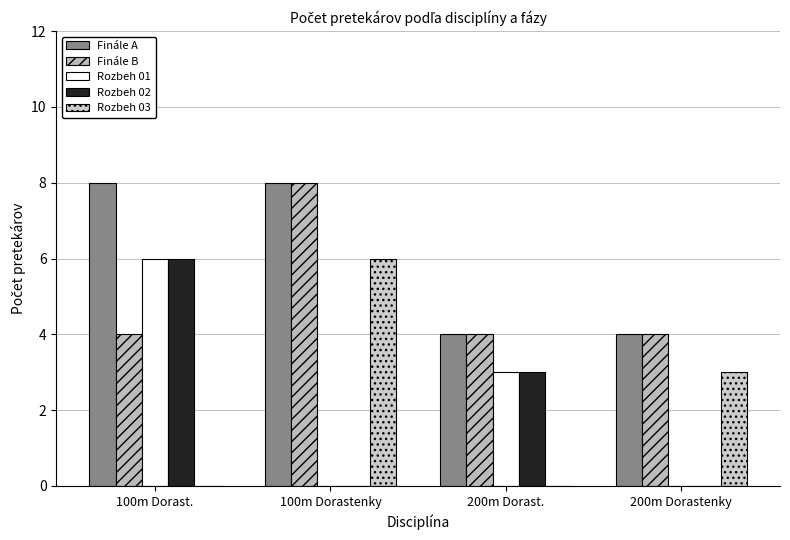

Count the number of data series in this chart.

5